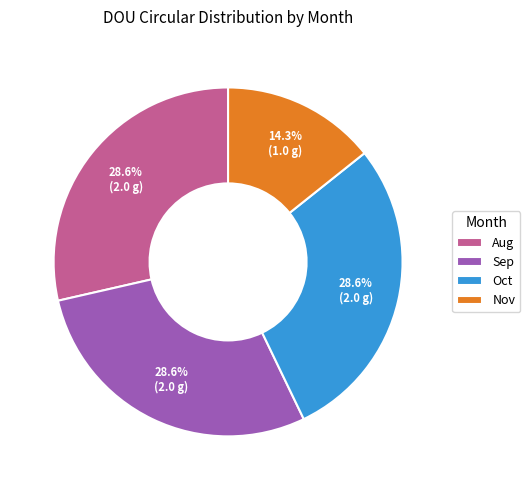

True or false: Aug accounts for 29% of the total.

True